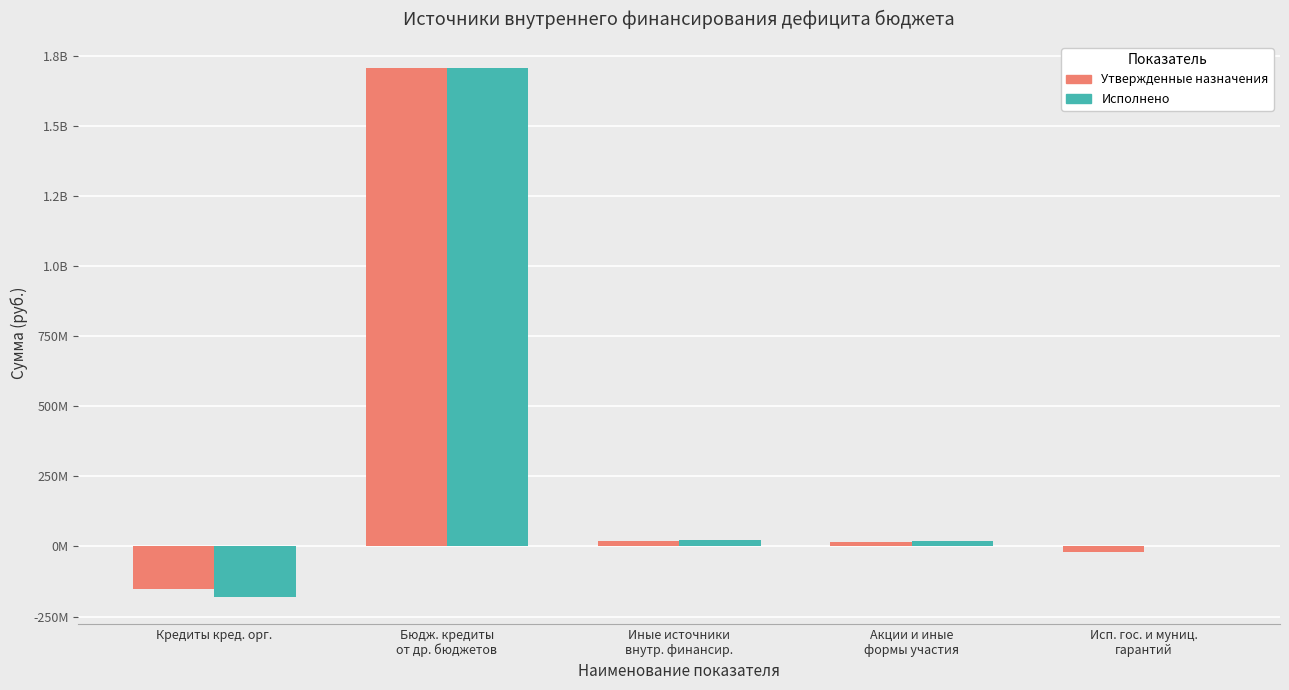

At which category is the sum across all series the highest?

Бюдж. кредиты
от др. бюджетов